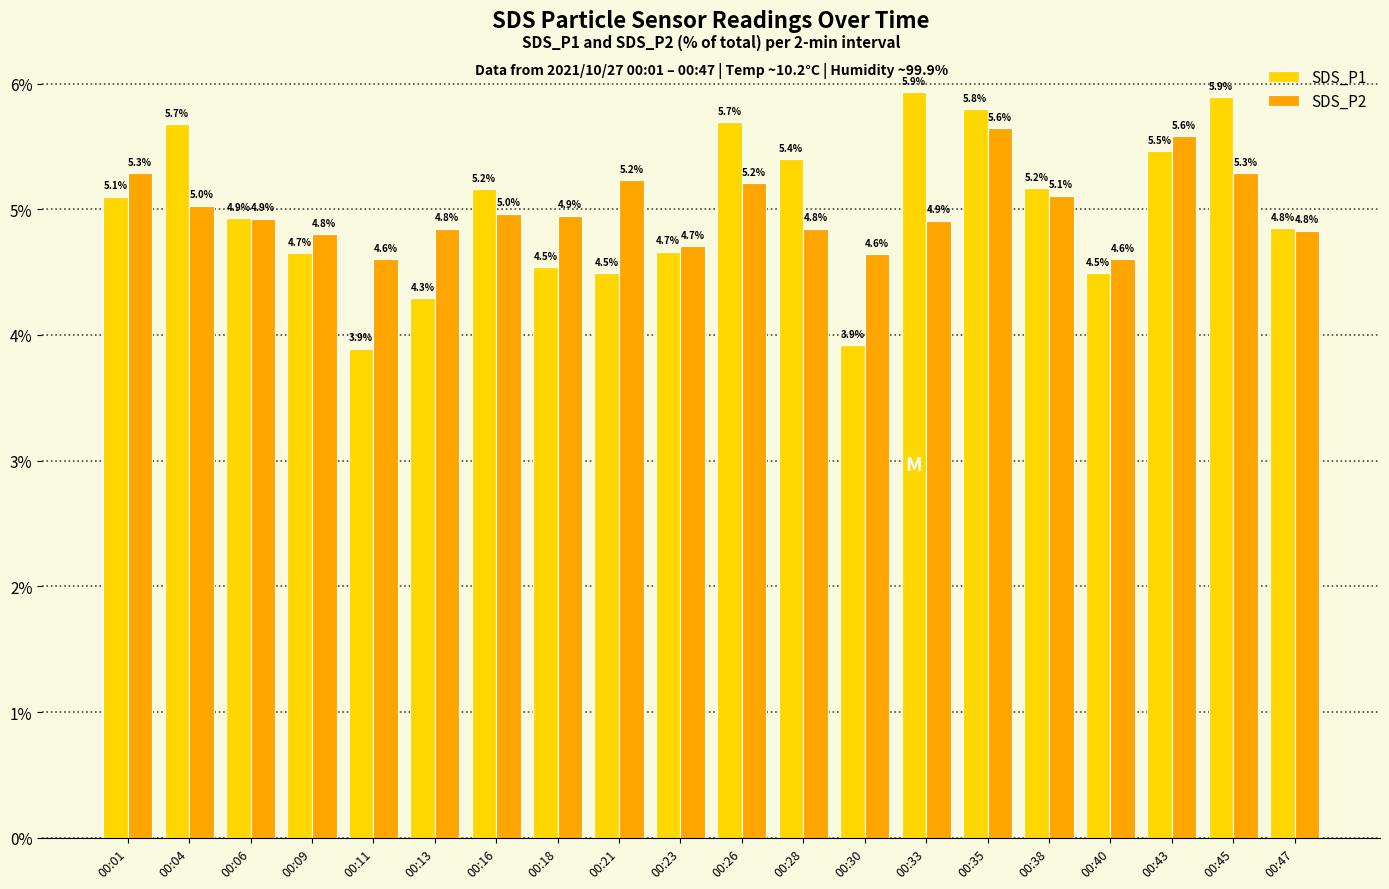

Are the bars grouped side by side (vs. stacked)?

Yes